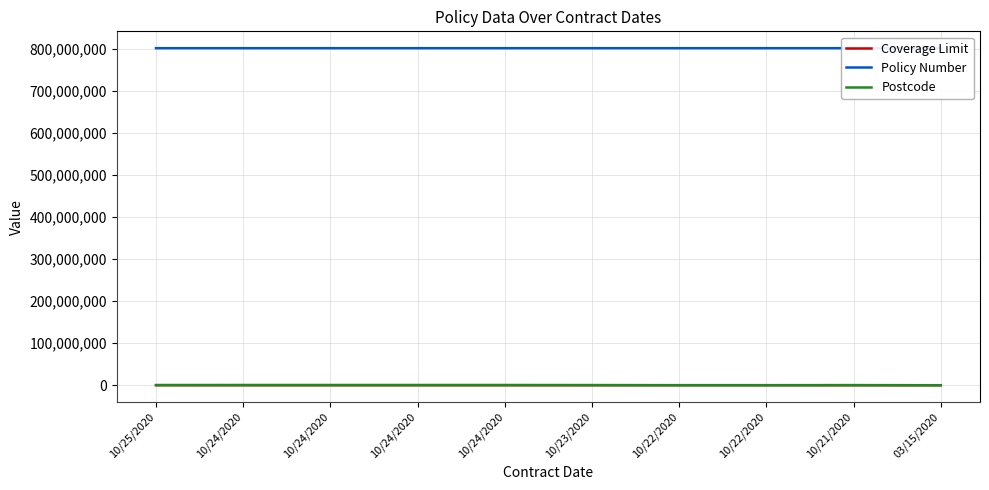

How many lines are shown in the chart?

3